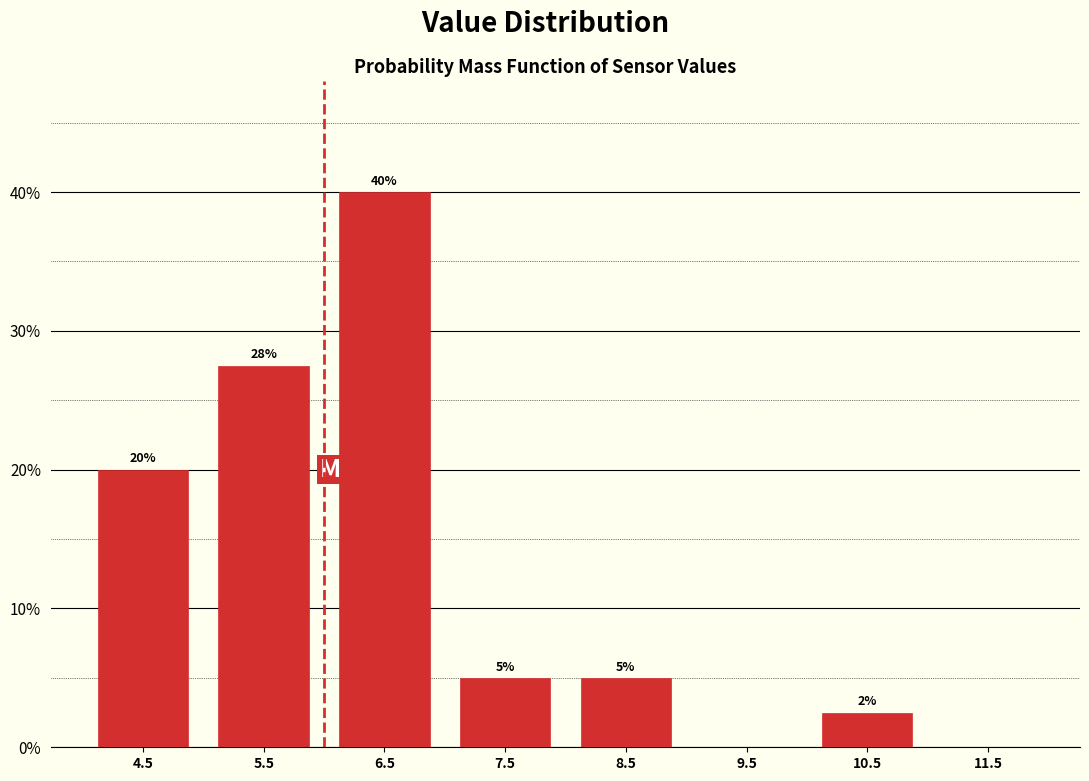

Over which range of the x-axis is the bar tallest?

6 to 7